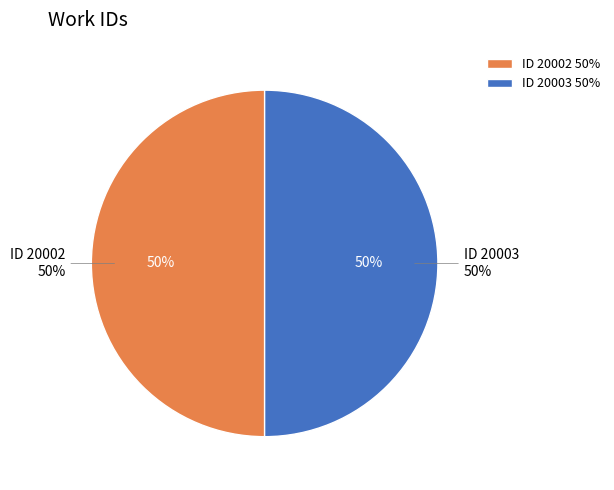

Which category has the smallest portion of the pie?

ID 20002